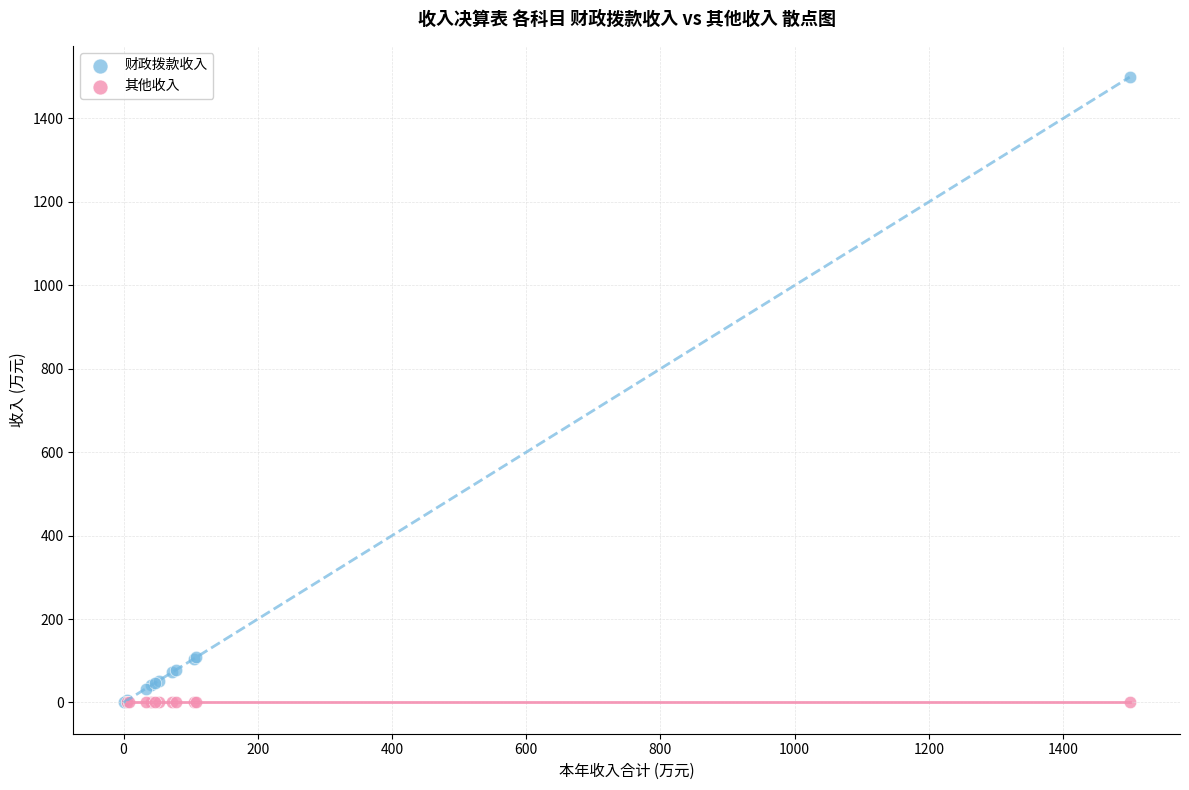

Which series has the widest spread of Y values?

财政拨款收入